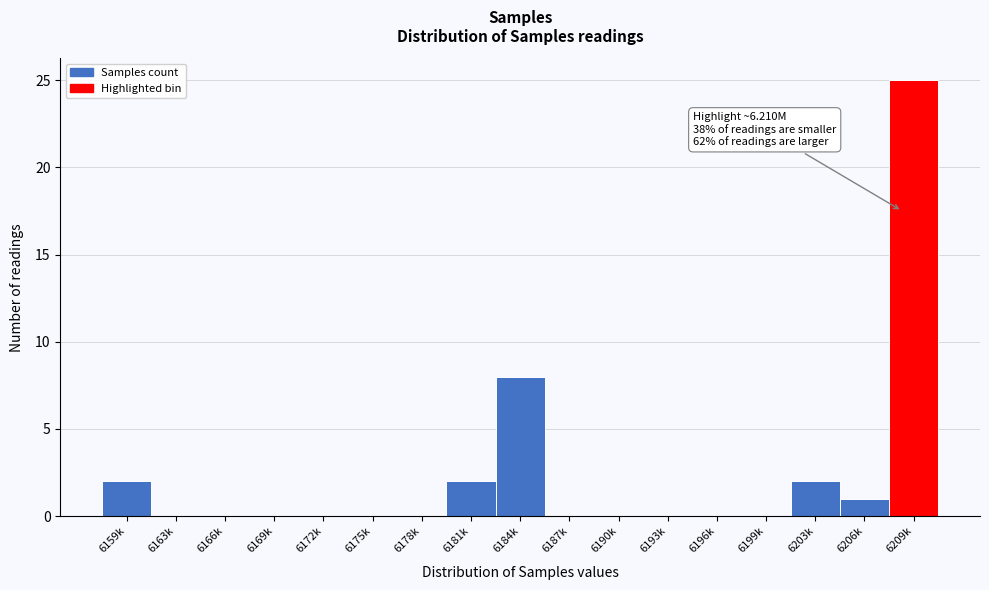

Reading right to left, list all the values displayed in this chart.

6209k=25	6206k=1	6203k=2	6199k=0	6196k=0	6193k=0	6190k=0	6187k=0	6184k=8	6181k=2	6178k=0	6175k=0	6172k=0	6169k=0	6166k=0	6163k=0	6159k=2